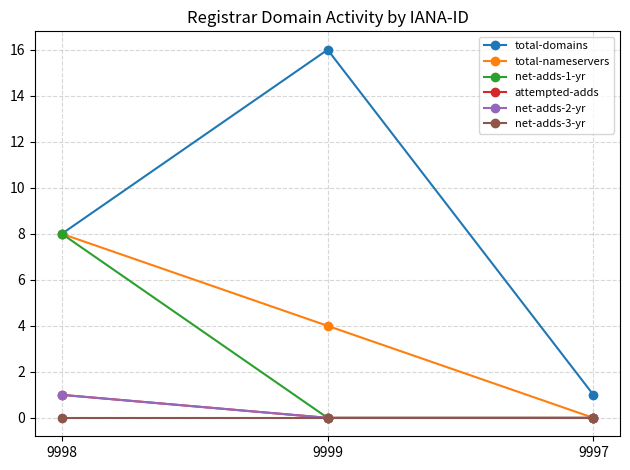

What position from the left is 9999?

2